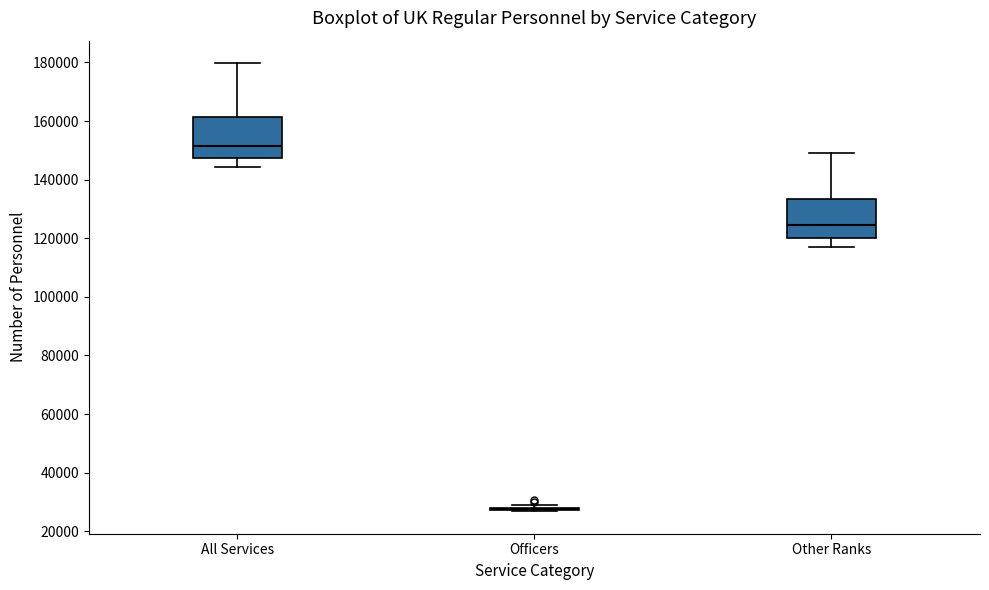

Reading left to right, transcribe this box plot: for each box, give where its median line is, the range the box spans, and where its two whiskers end, as read against the y-axis. The values are not printed on the chart, so give them approximately, as read against the axis.

All Services: median 152000, box 148000 to 162000, whiskers 144000 to 180000
Officers: box collapsed to a line at 28000, whiskers 26000 to 30000
Other Ranks: median 124000, box 120000 to 134000, whiskers 116000 to 150000